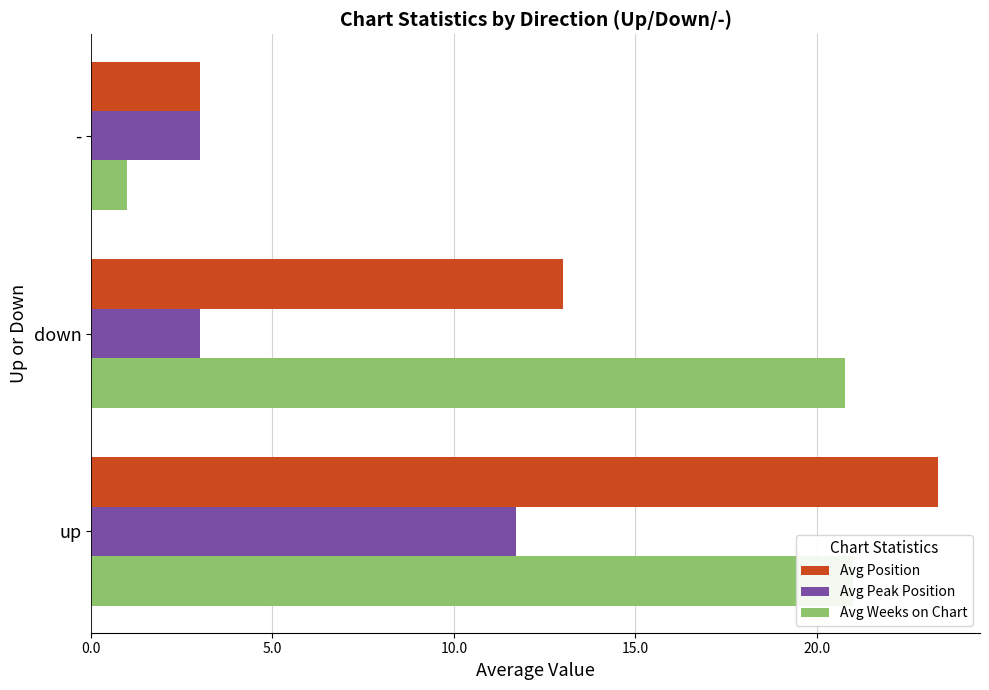

True or false: Avg Weeks on Chart has a value of 33.8 at 5.0.

False